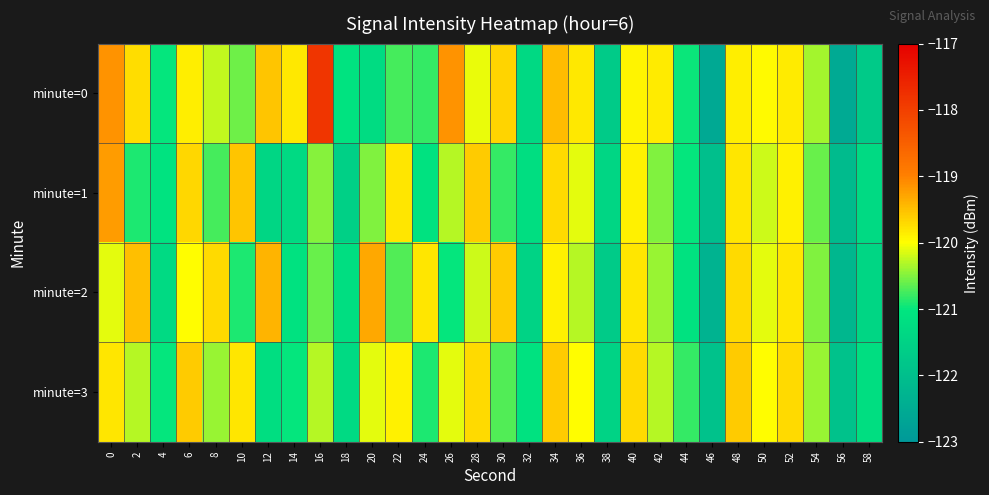

Reading left to right, extract all data points from this chart.

minute=0: 0=-119.1	2=-119.7	4=-121.0	6=-119.9	8=-120.2	10=-120.6	12=-119.5	14=-119.8	16=-117.8	18=-121.1	20=-121.3	22=-120.7	24=-120.8	26=-119.1	28=-120.1	30=-119.7	32=-121.3	34=-119.5	36=-119.8	38=-121.7	40=-119.9	42=-119.9	44=-121.0	46=-122.6	48=-119.9	50=-120.0	52=-119.9	54=-120.4	56=-122.6	58=-121.7
minute=1: 0=-119.2	2=-120.9	4=-121.1	6=-119.7	8=-120.7	10=-119.5	12=-121.4	14=-121.3	16=-120.5	18=-121.6	20=-120.5	22=-119.8	24=-121.1	26=-120.3	28=-119.6	30=-120.8	32=-121.2	34=-119.7	36=-120.1	38=-121.4	40=-119.9	42=-120.5	44=-121.0	46=-122.0	48=-119.8	50=-120.2	52=-119.9	54=-120.6	56=-122.1	58=-121.3
minute=2: 0=-120.1	2=-119.5	4=-121.3	6=-120.0	8=-119.7	10=-120.9	12=-119.4	14=-121.1	16=-120.6	18=-121.2	20=-119.3	22=-120.7	24=-119.8	26=-121.0	28=-120.2	30=-119.6	32=-121.5	34=-119.9	36=-120.3	38=-121.7	40=-119.8	42=-120.4	44=-121.1	46=-122.3	48=-119.7	50=-120.1	52=-119.8	54=-120.5	56=-122.2	58=-121.4
minute=3: 0=-119.8	2=-120.3	4=-121.0	6=-119.6	8=-120.4	10=-119.8	12=-121.2	14=-121.0	16=-120.3	18=-121.3	20=-120.1	22=-119.9	24=-120.9	26=-120.1	28=-119.7	30=-120.7	32=-121.1	34=-119.6	36=-120.0	38=-121.5	40=-119.7	42=-120.3	44=-120.8	46=-121.9	48=-119.6	50=-120.0	52=-119.7	54=-120.4	56=-121.9	58=-121.2